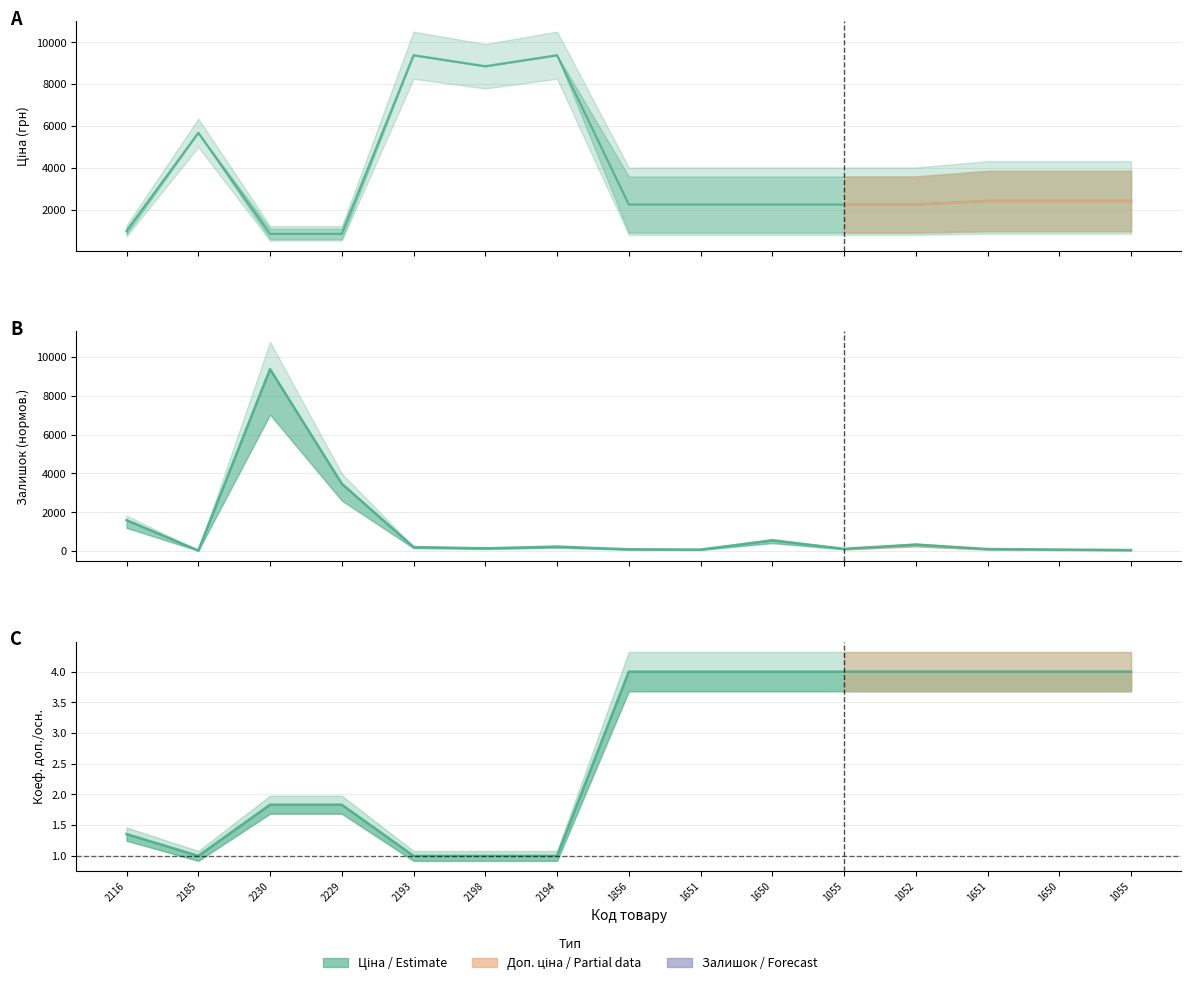

How many intersections are there between Ціна and Залишок?

3